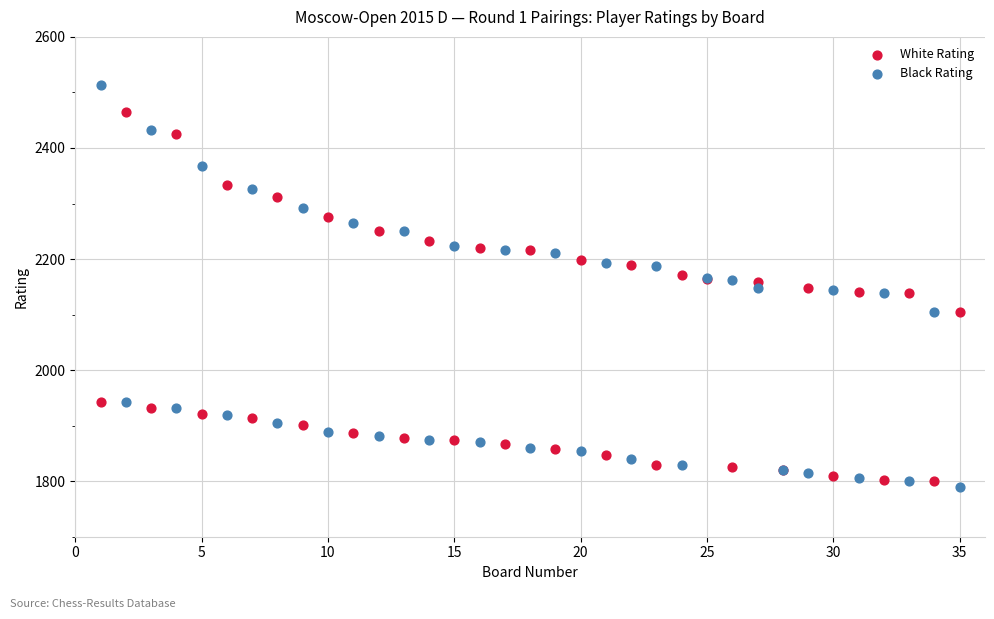

Which series has the largest Y range (max minus min)?

Black Rating